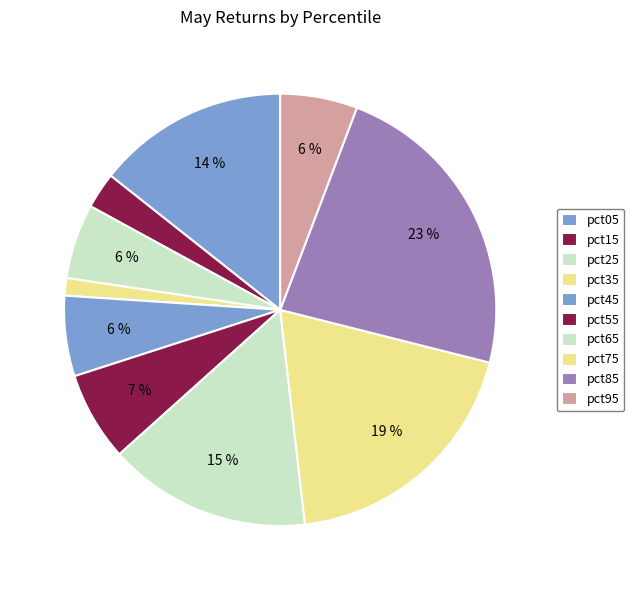

To the nearest percent, what percentage of the pie is pct95?

6%